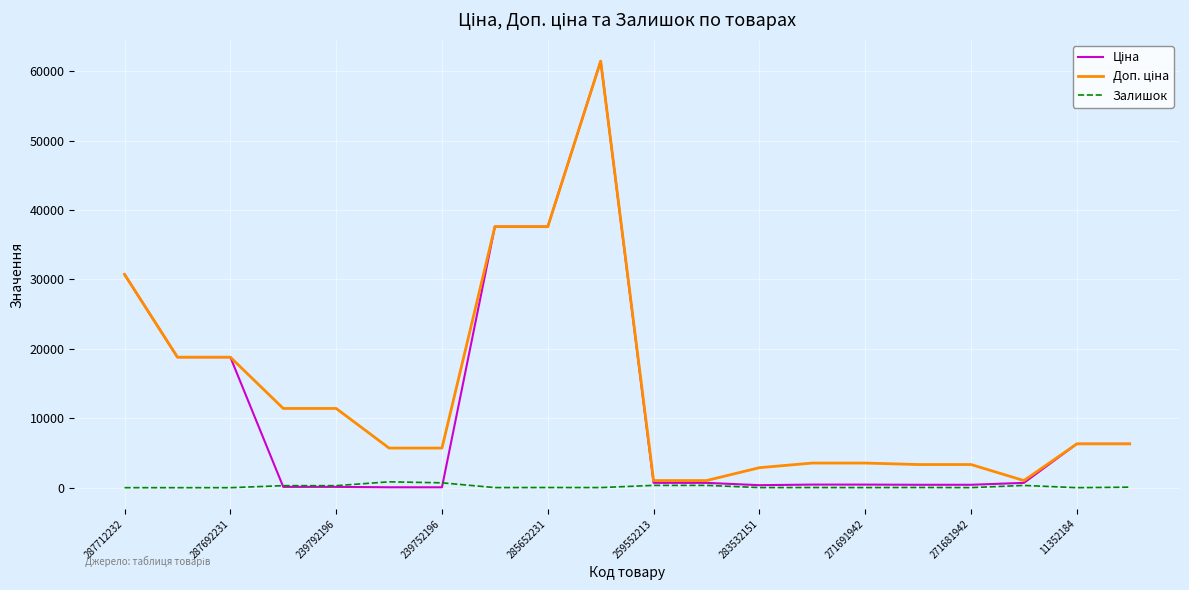

What is the maximum value shown in the chart?

61434.3